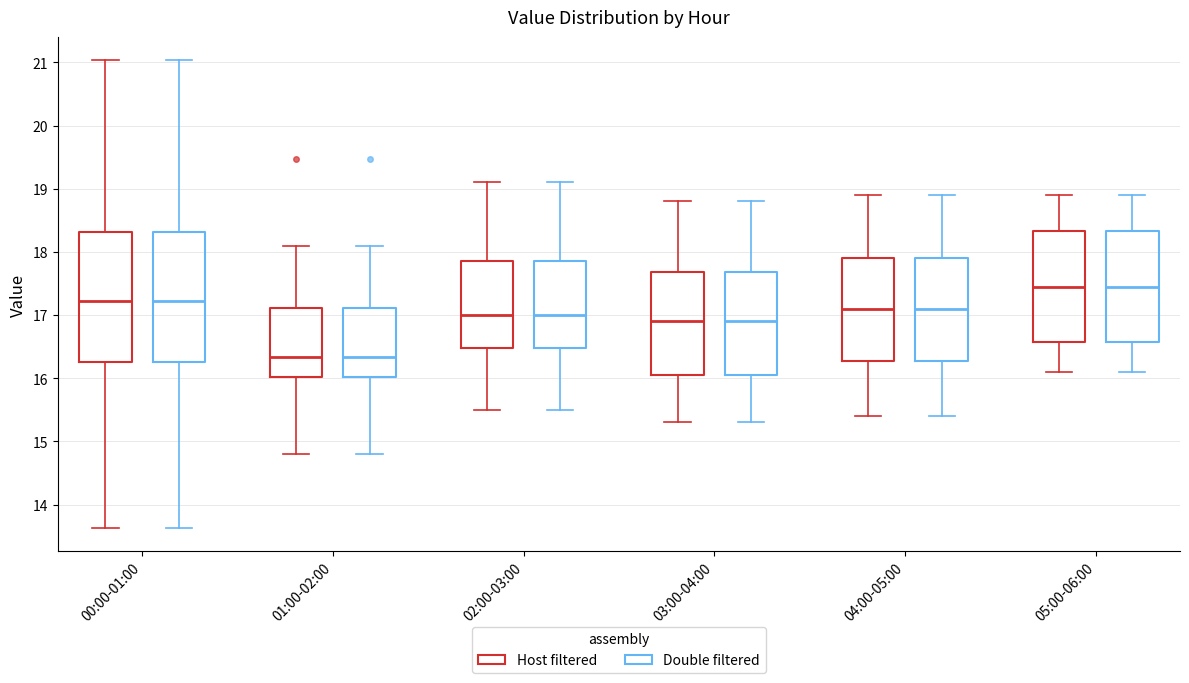

Reading left to right, transcribe this box plot: for each box, give where its median line is, the range the box spans, and where its two whiskers end, as read against the y-axis. The values are not printed on the chart, so give them approximately, as read against the axis.

00:00-01:00 (Host filtered): median 17.2, box 16.3 to 18.3, whiskers 13.6 to 21.0
00:00-01:00 (Double filtered): median 17.2, box 16.3 to 18.3, whiskers 13.6 to 21.0
01:00-02:00 (Host filtered): median 16.3, box 16.0 to 17.1, whiskers 14.8 to 18.1
01:00-02:00 (Double filtered): median 16.3, box 16.0 to 17.1, whiskers 14.8 to 18.1
02:00-03:00 (Host filtered): median 17.0, box 16.5 to 17.9, whiskers 15.5 to 19.1
02:00-03:00 (Double filtered): median 17.0, box 16.5 to 17.9, whiskers 15.5 to 19.1
03:00-04:00 (Host filtered): median 16.9, box 16.1 to 17.7, whiskers 15.3 to 18.8
03:00-04:00 (Double filtered): median 16.9, box 16.1 to 17.7, whiskers 15.3 to 18.8
04:00-05:00 (Host filtered): median 17.1, box 16.3 to 17.9, whiskers 15.4 to 18.9
04:00-05:00 (Double filtered): median 17.1, box 16.3 to 17.9, whiskers 15.4 to 18.9
05:00-06:00 (Host filtered): median 17.5, box 16.6 to 18.3, whiskers 16.1 to 18.9
05:00-06:00 (Double filtered): median 17.5, box 16.6 to 18.3, whiskers 16.1 to 18.9